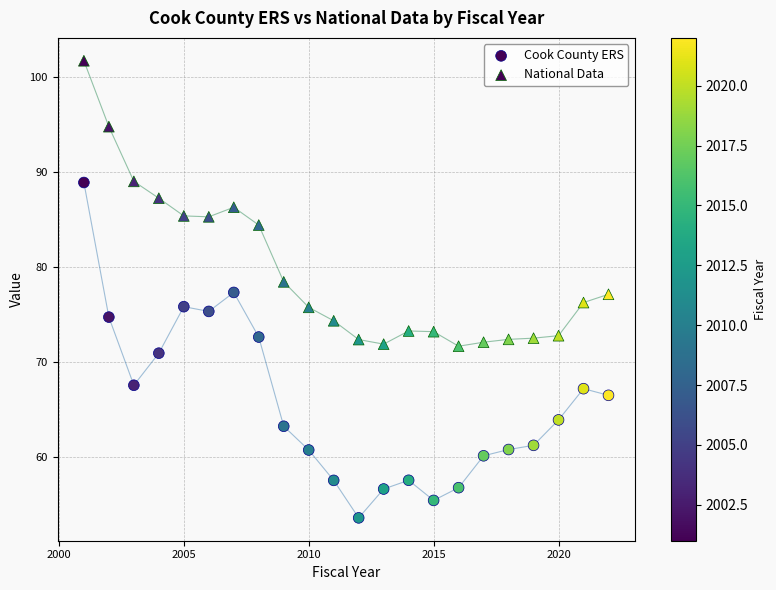

How many data points are displayed?

44